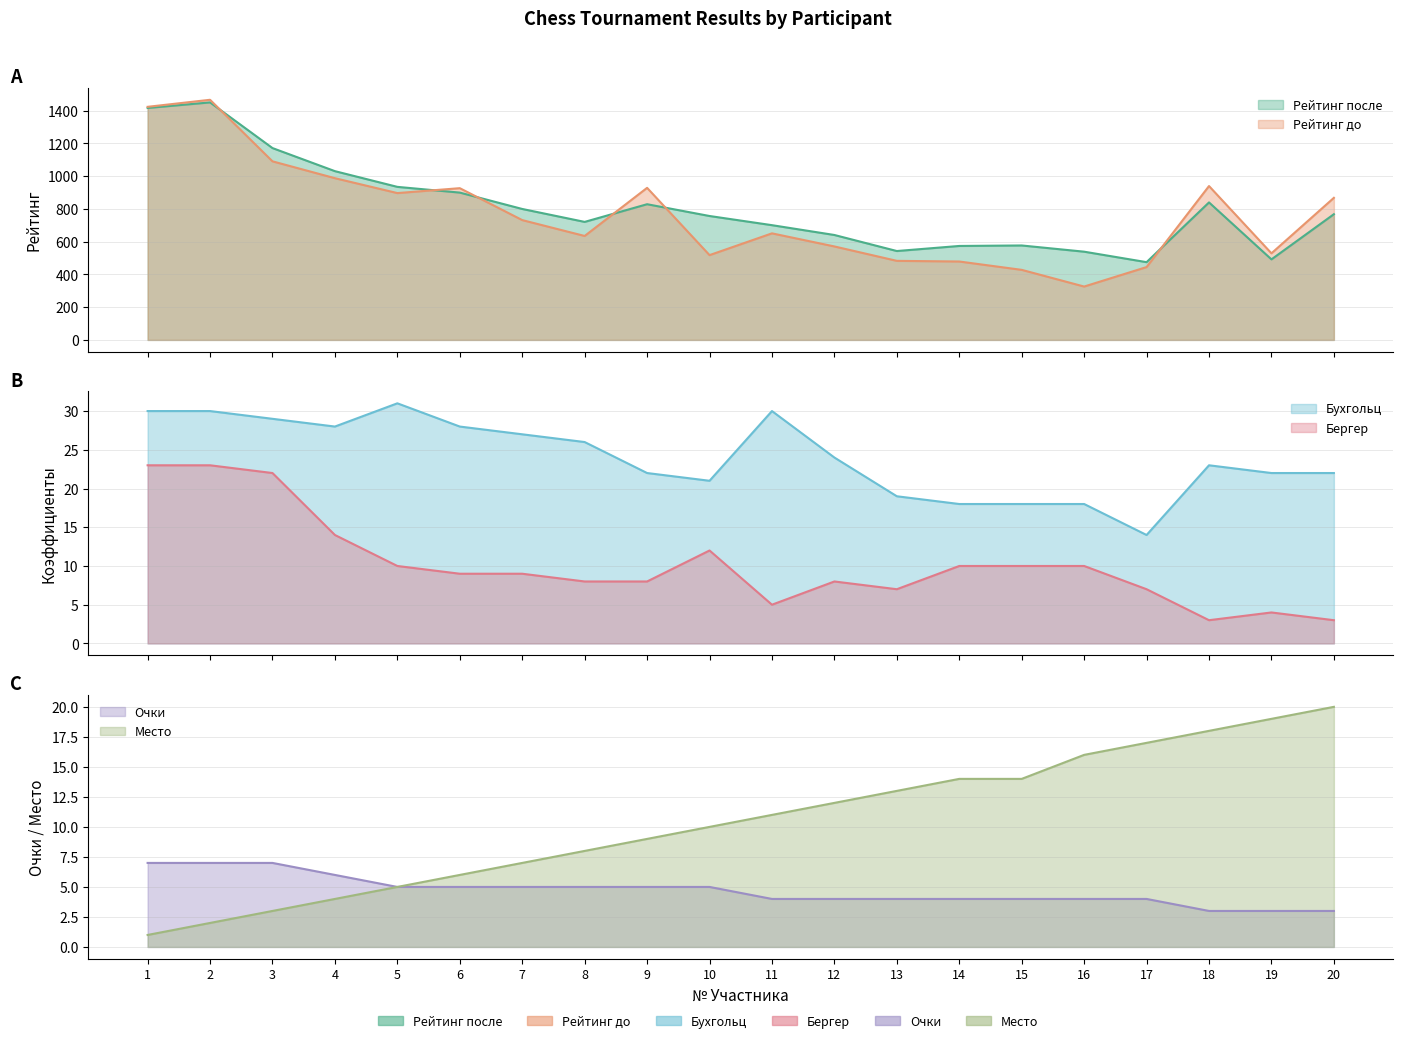

What is the sum of the Бухгольц values at 20 and 12?

46